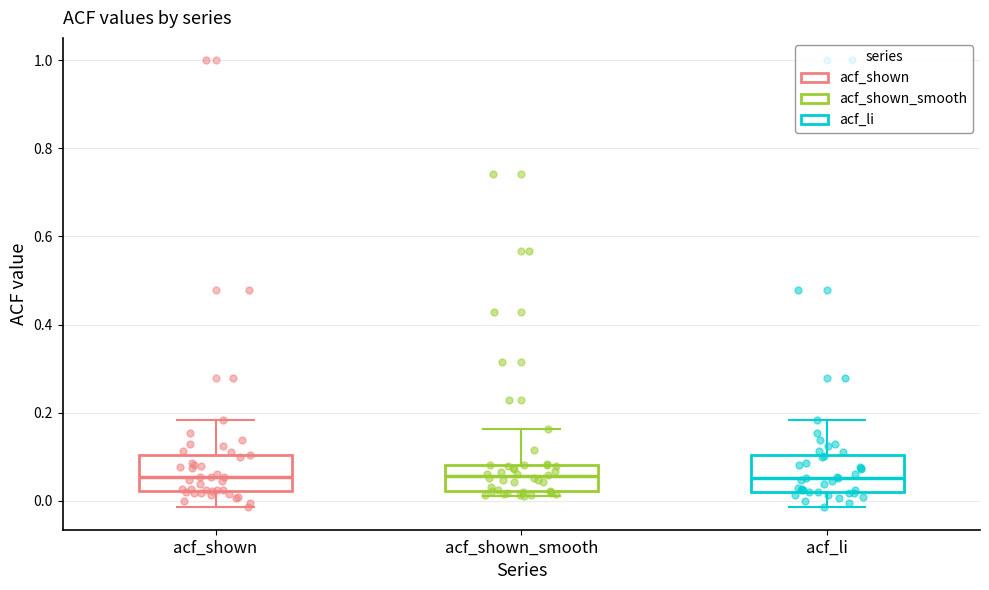

Reading left to right, read every box against the y-axis: the position of its median line, the range the box covers, and the ends of its whiskers. The values are not printed on the chart, so give them approximately, as read against the axis.

acf_shown: median 0.06, box 0.02 to 0.10, whiskers -0.02 to 0.18
acf_shown_smooth: median 0.06, box 0.02 to 0.08, whiskers 0.02 (just below the box's lower edge) to 0.16
acf_li: median 0.06, box 0.02 to 0.10, whiskers -0.02 to 0.18